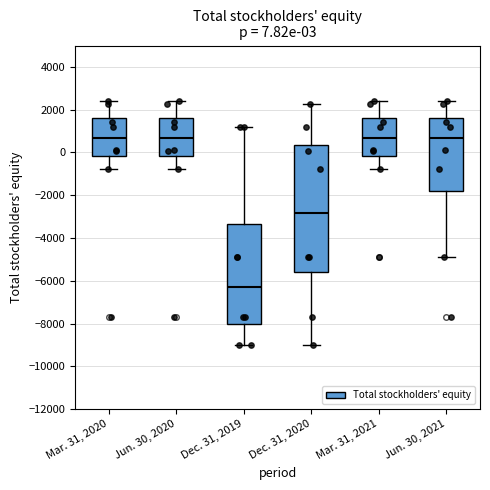

Comparing the boxes themselves (not the whiskers), which one is the tallest?

Dec. 31, 2020